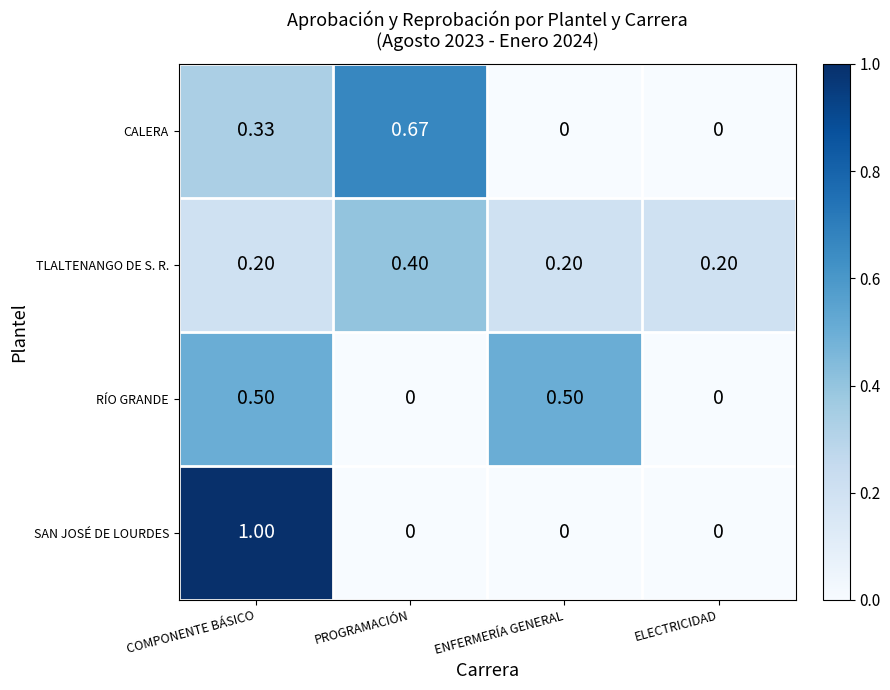

How many categories are shown in the chart?

4